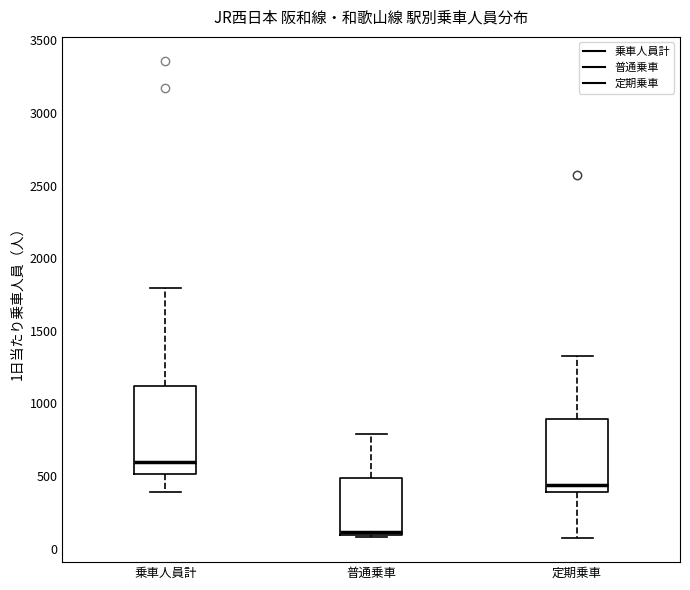

Comparing the boxes themselves (not the whiskers), which one is the tallest?

乗車人員計